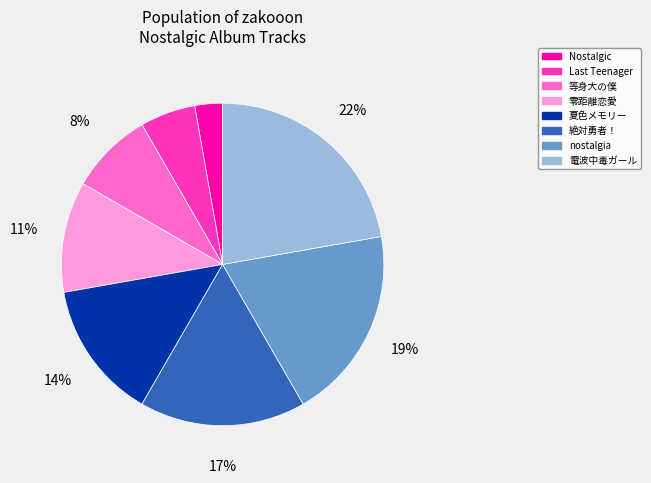

Combined, do 絶対勇者！ and 零距離恋愛 account for over 50%?

No